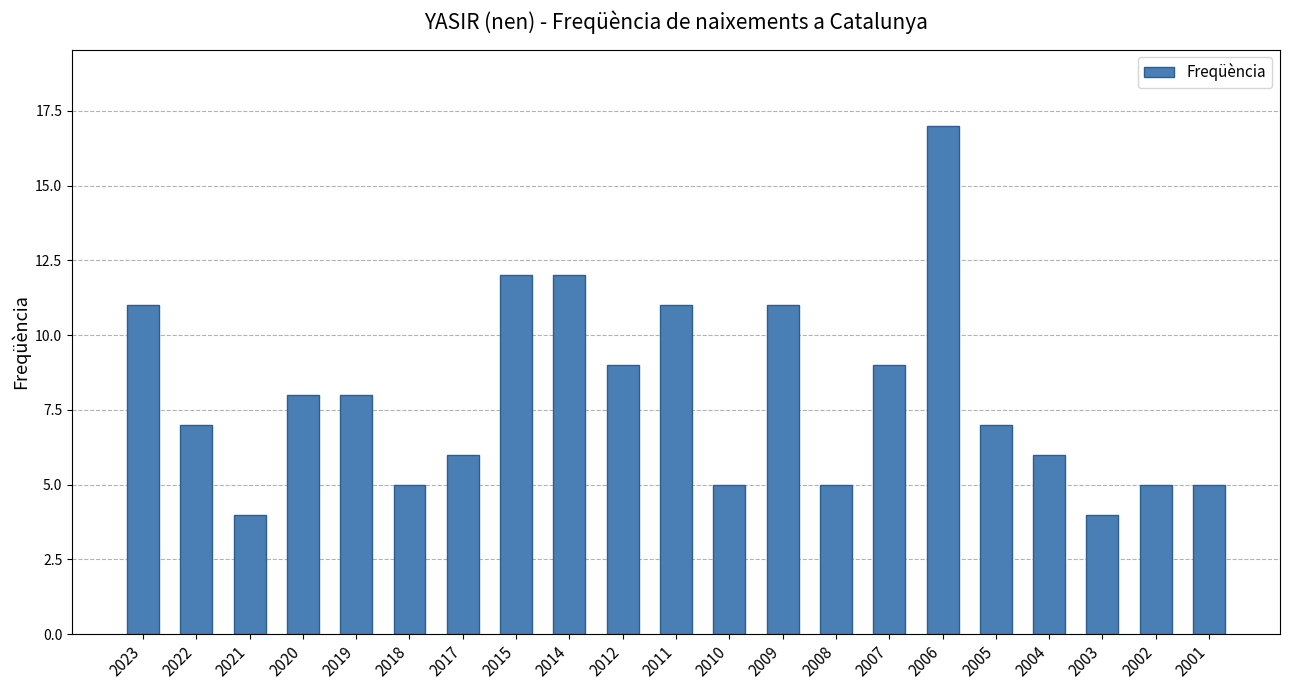

Reading left to right, list all the values displayed in this chart.

11	7	4	8	8	5	6	12	12	9	11	5	11	5	9	17	7	6	4	5	5